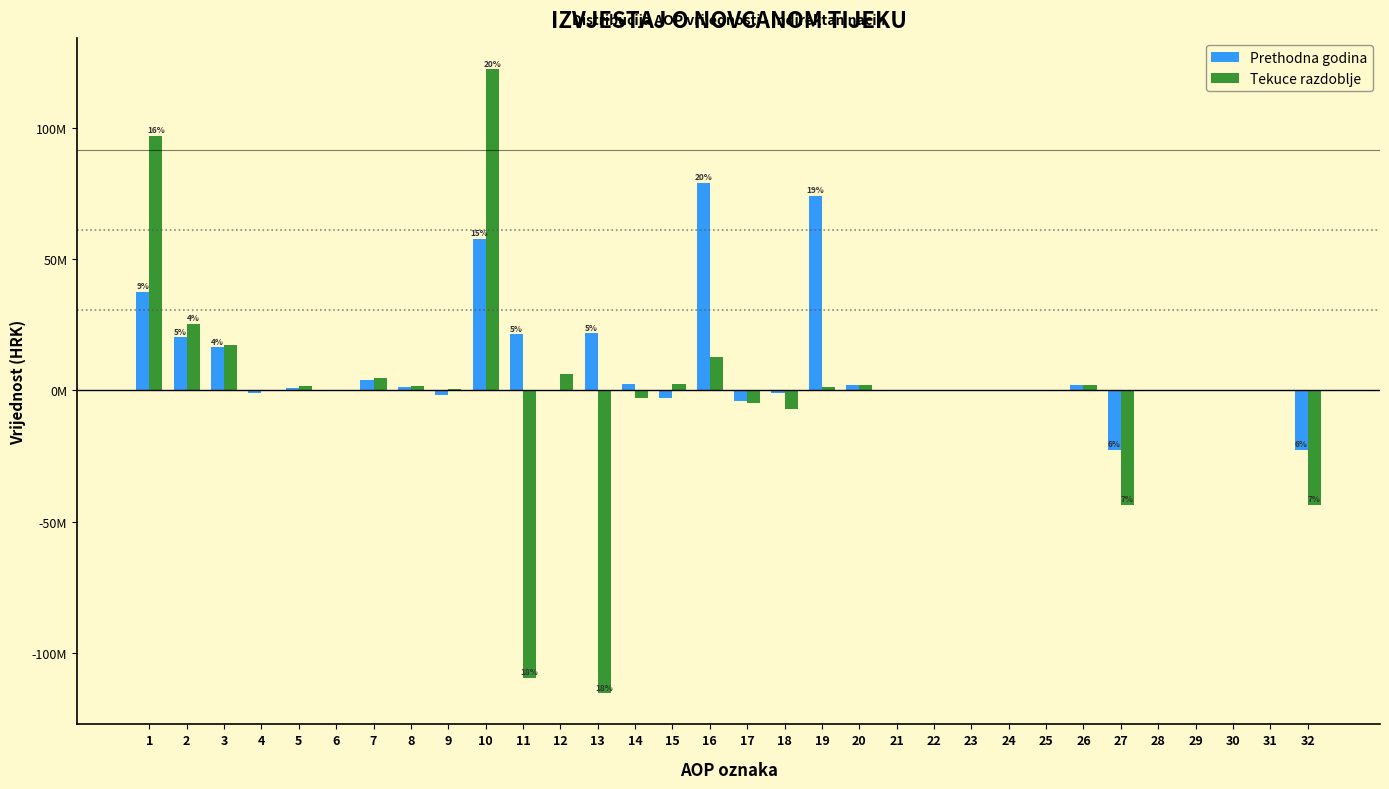

What are all the series names shown in the legend?

Prethodna godina, Tekuce razdoblje